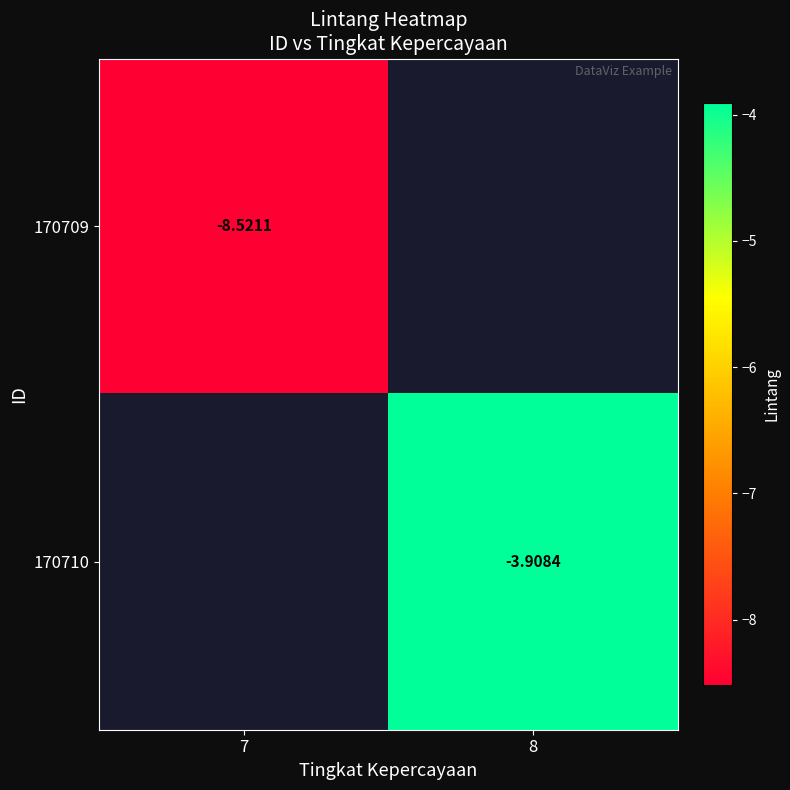

List the labels in order of 170710 value, smallest first.

7, 8